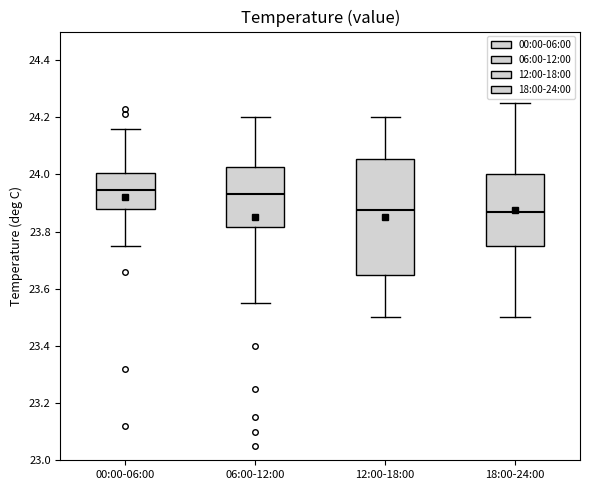

Reading left to right, transcribe this box plot: for each box, give where its median line is, the range the box spans, and where its two whiskers end, as read against the y-axis. The values are not printed on the chart, so give them approximately, as read against the axis.

00:00-06:00: median 23.94, box 23.88 to 24.00, whiskers 23.76 to 24.16
06:00-12:00: median 23.94, box 23.82 to 24.02, whiskers 23.56 to 24.20
12:00-18:00: median 23.88, box 23.64 to 24.06, whiskers 23.50 to 24.20
18:00-24:00: median 23.88, box 23.76 to 24.00, whiskers 23.50 to 24.26